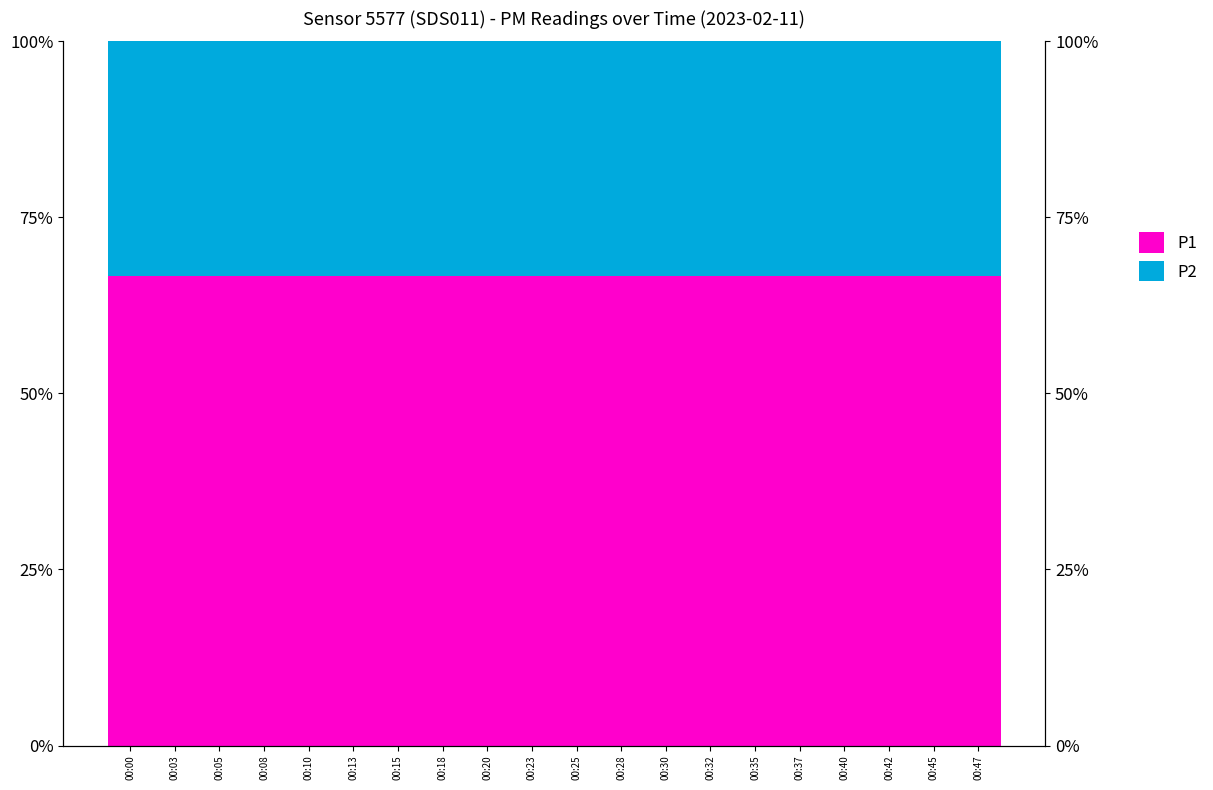

Which series has the largest total across all categories?

P1